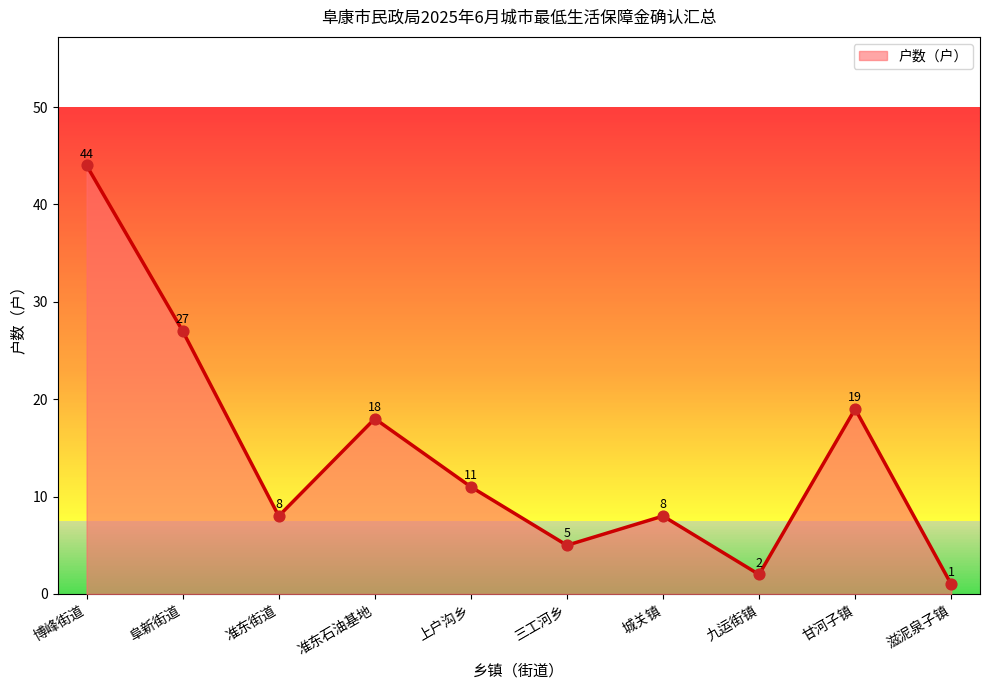

What is the change in value from 博峰街道 to 三工河乡?

-39